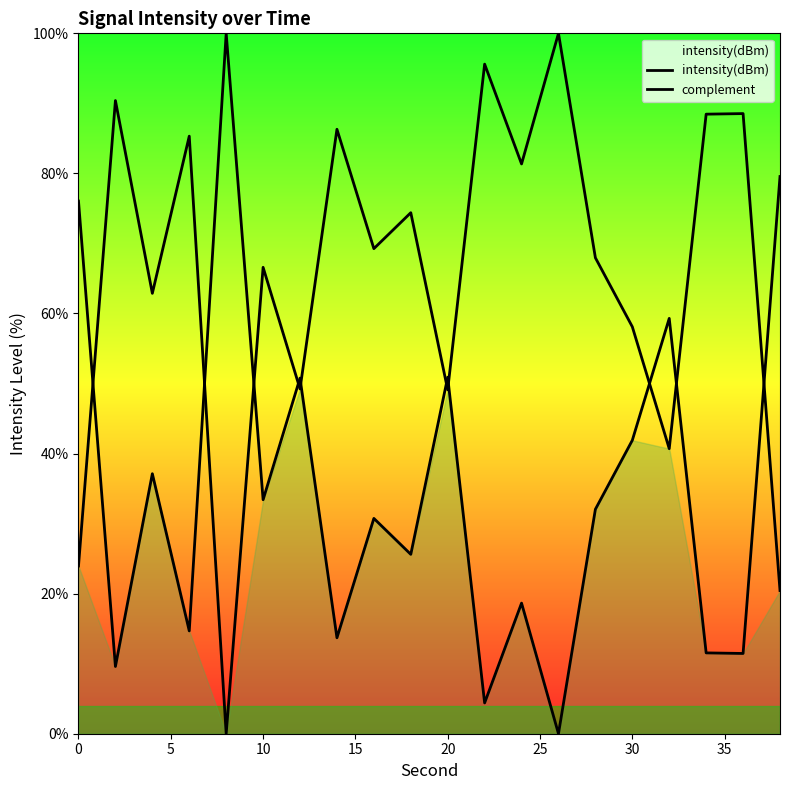

How many intersections are there between complement and intensity(dBm)?

10